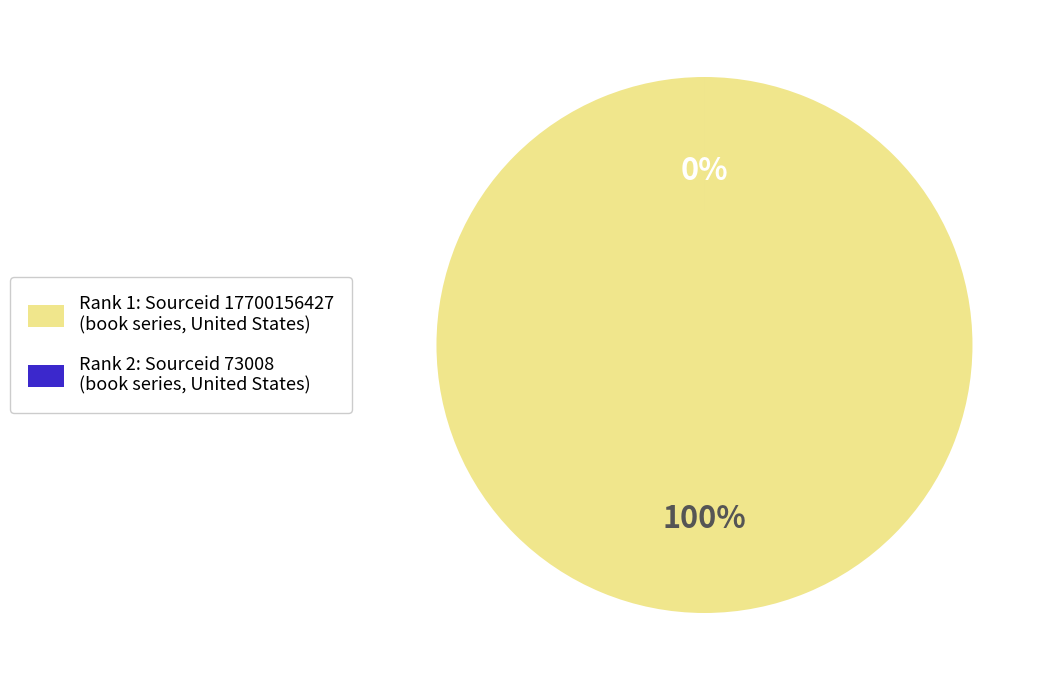

To the nearest percent, what is the difference between the Rank 2 (Sourceid 73008) and Rank 1 (Sourceid 17700156427) slice percentages?

100%